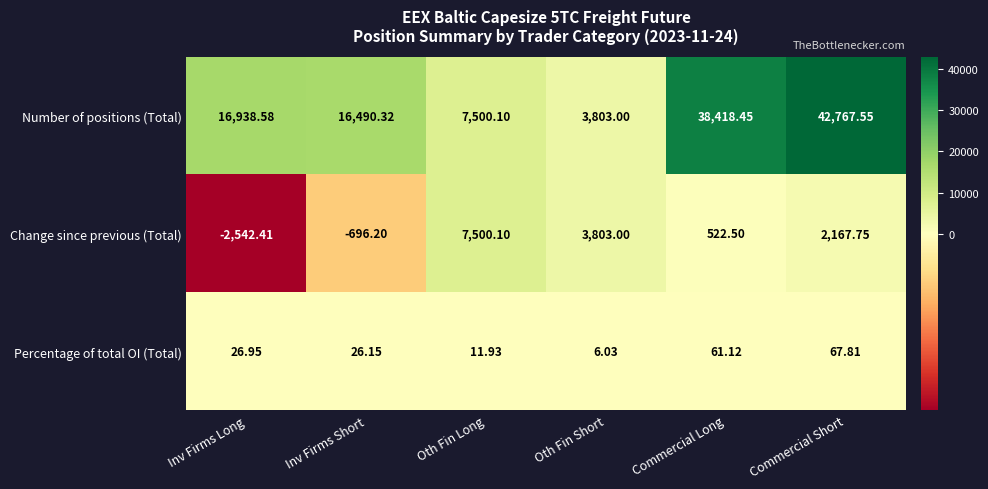

Which series has the largest total across all categories?

Number of positions (Total)